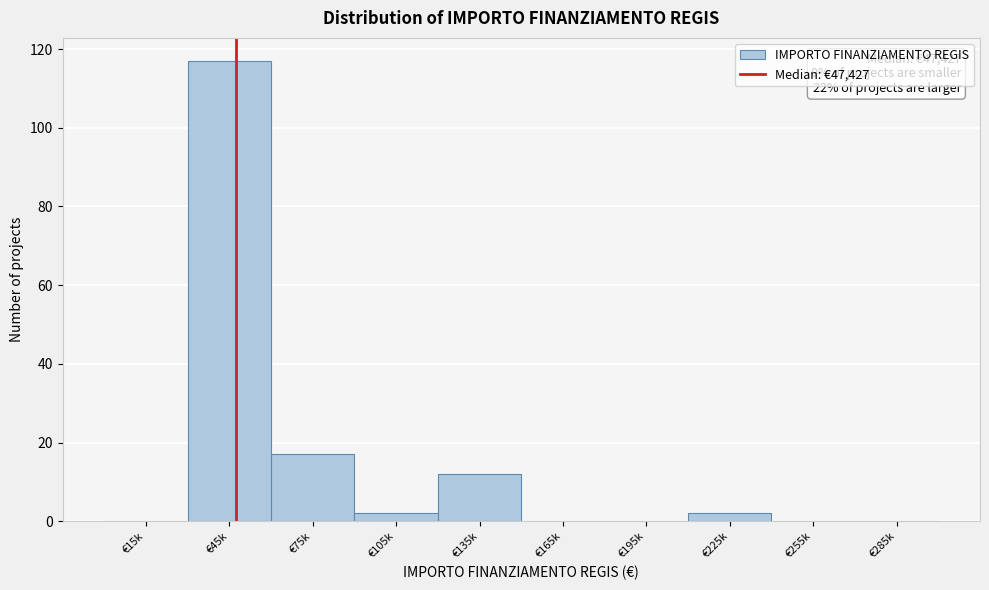

Reading right to left, list all the values displayed in this chart.

€285k=0	€255k=0	€225k=2	€195k=0	€165k=0	€135k=12	€105k=2	€75k=17	€45k=117	€15k=0